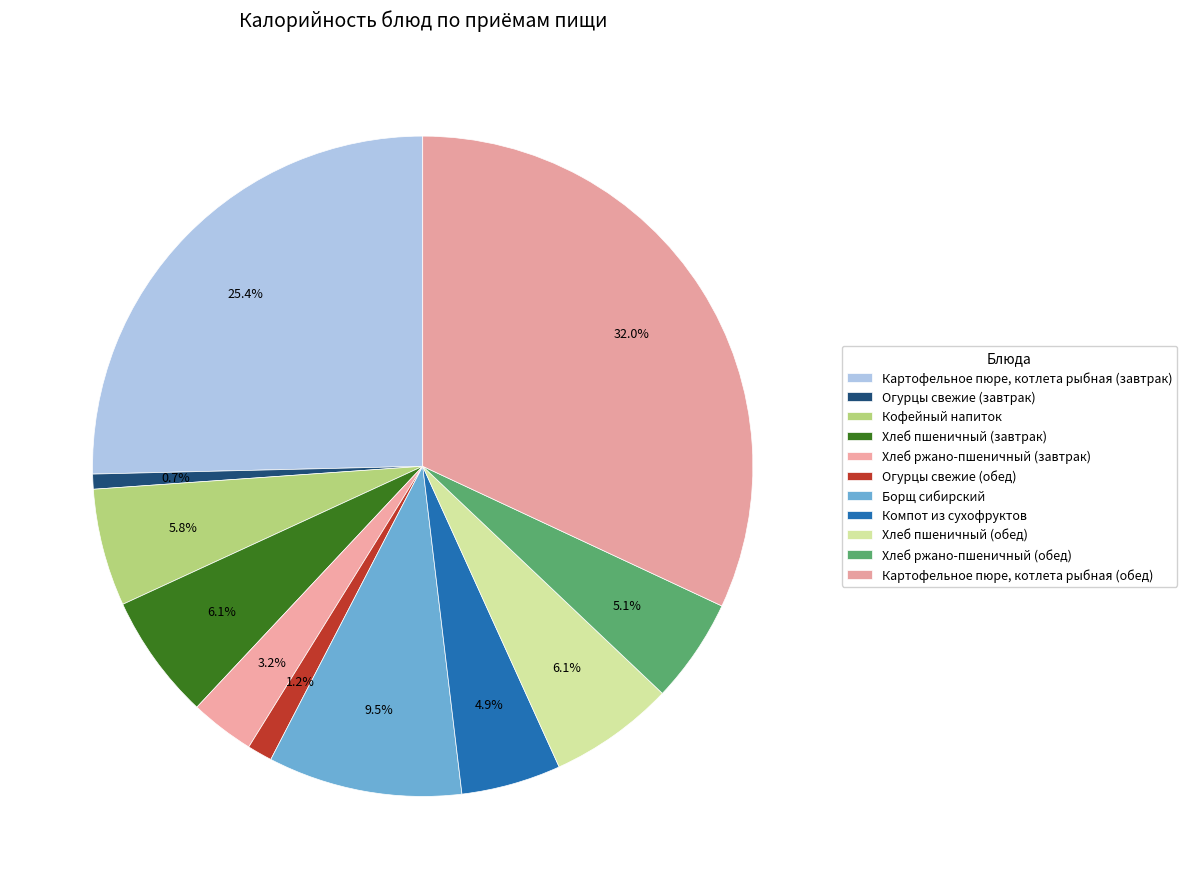

Count the number of slices in the pie.

11